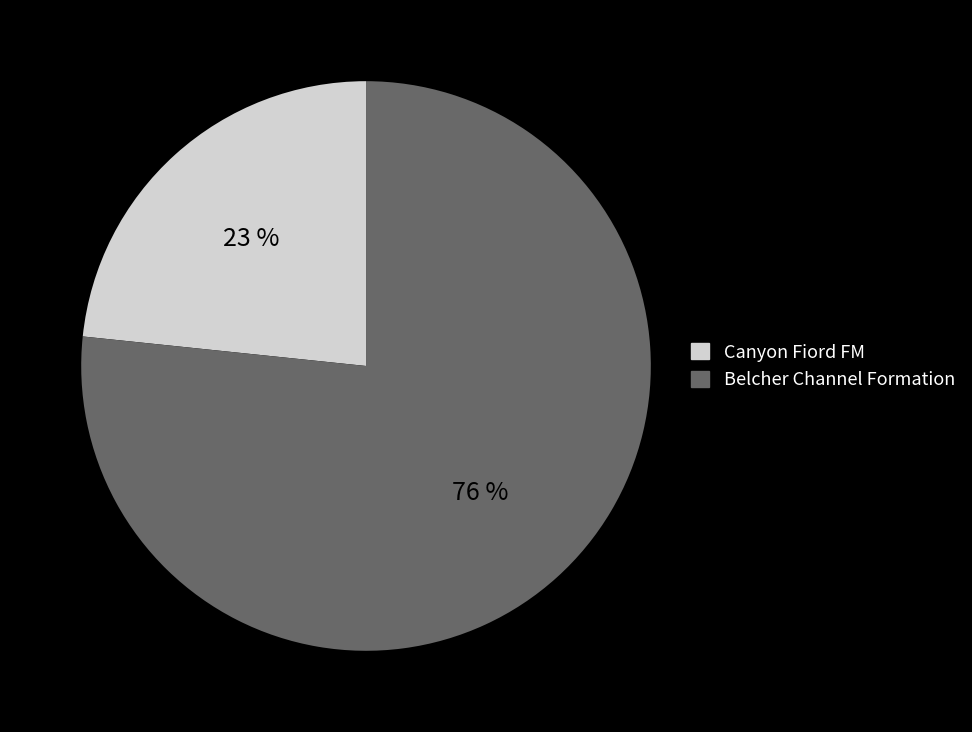

Do Belcher Channel Formation and Canyon Fiord FM together represent more than half of the pie?

Yes